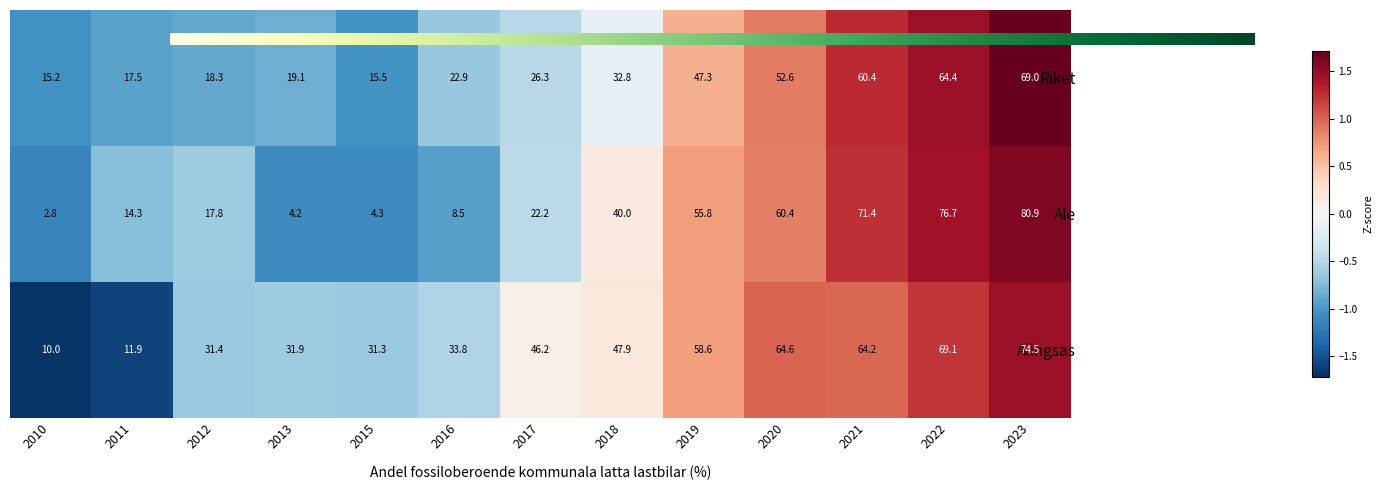

List the labels in order of Ale value, largest first.

2023, 2022, 2021, 2020, 2019, 2018, 2017, 2012, 2011, 2016, 2015, 2013, 2010